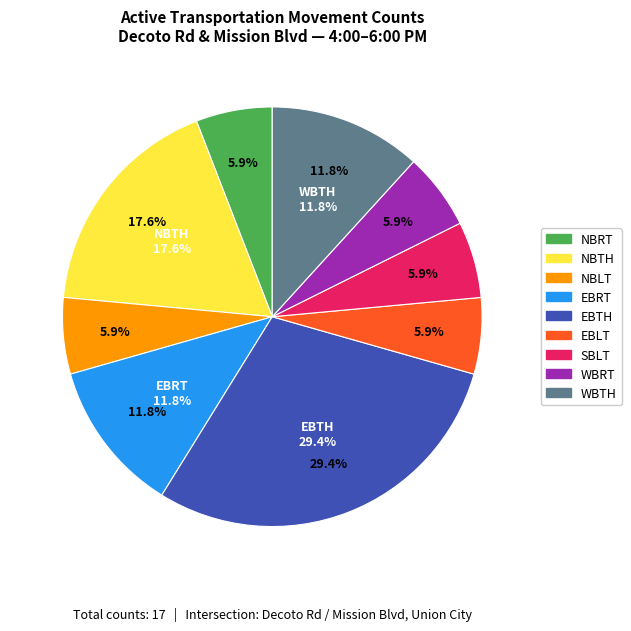

True or false: EBTH accounts for 52% of the total.

False